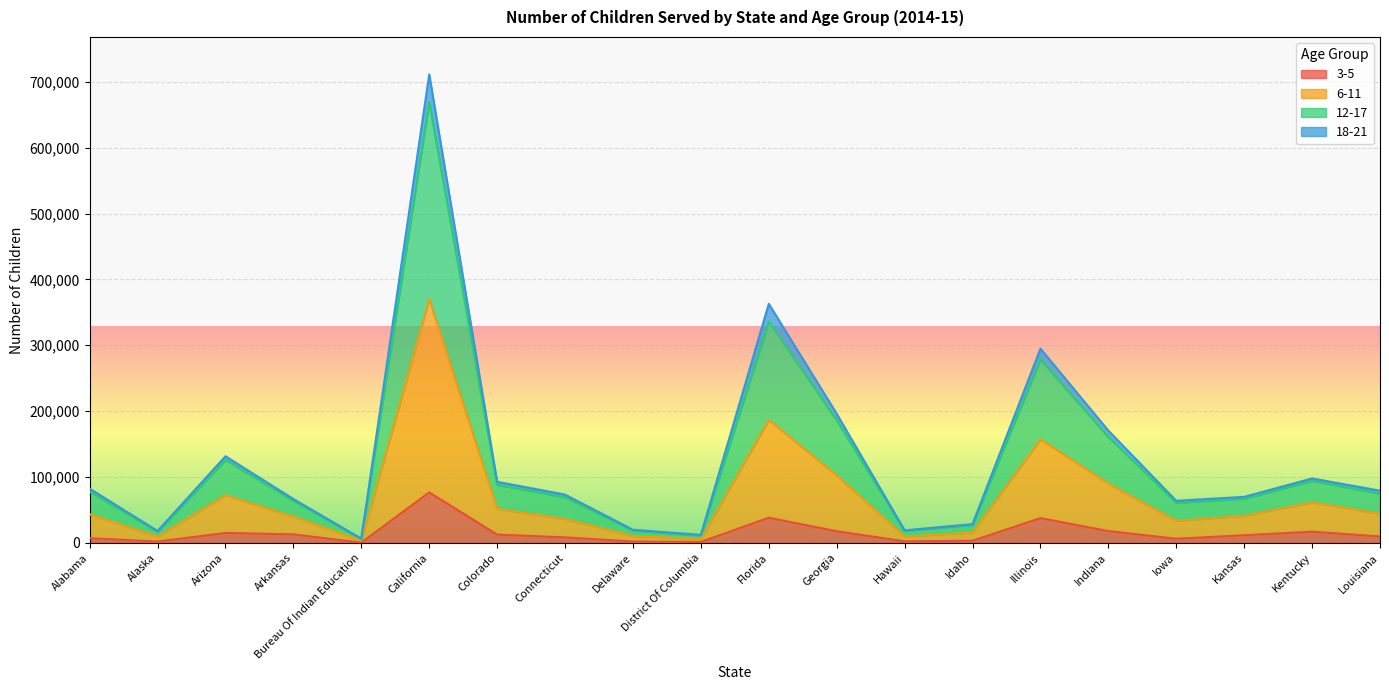

True or false: 3-5 and 18-21 intersect in this chart.

False